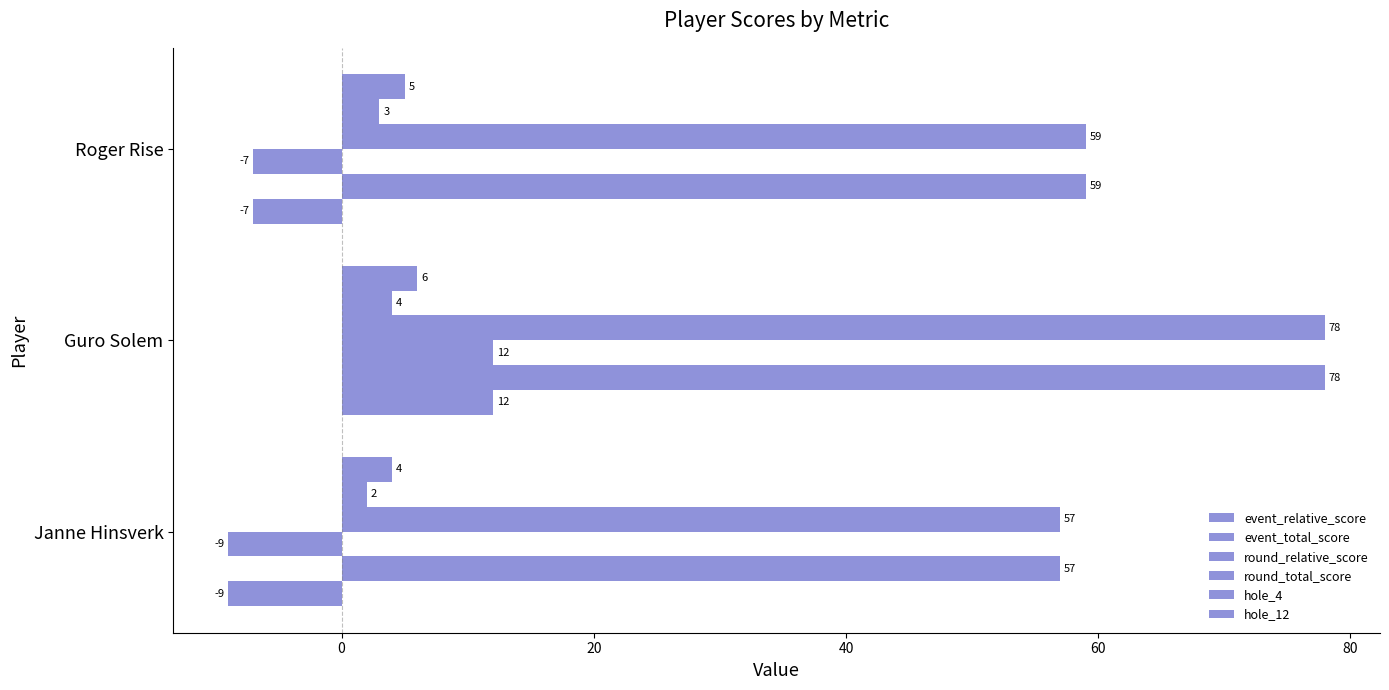

How many values in the event_relative_score series exceed -7?

1